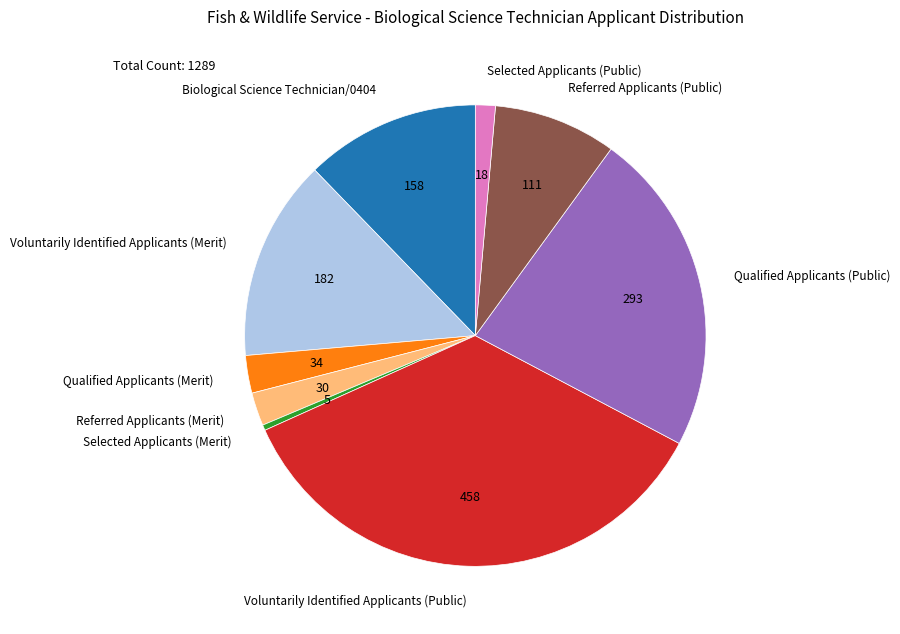

Is Selected Applicants (Public) the majority of the pie?

No